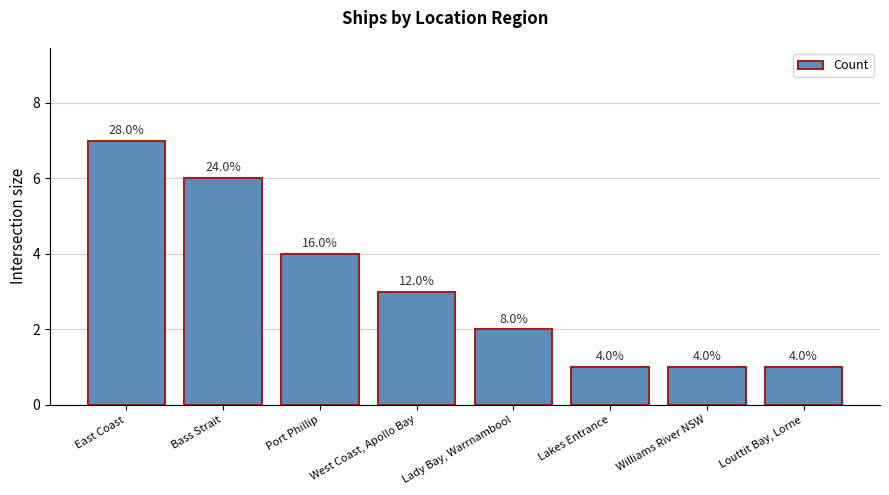

Are the bars horizontal?

No